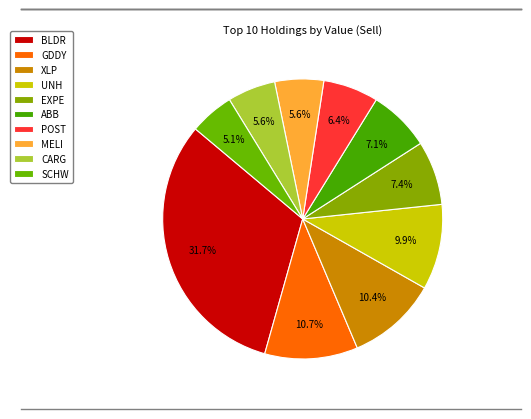

How many segments does this pie chart have?

10